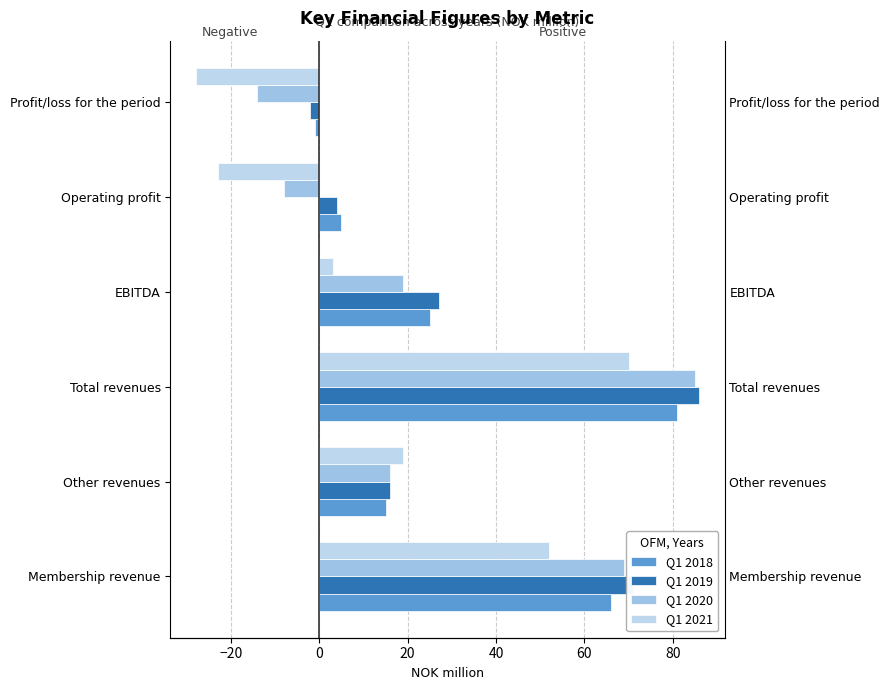

Rank the series at Operating profit from lowest to highest value.

Q1 2021, Q1 2020, Q1 2019, Q1 2018